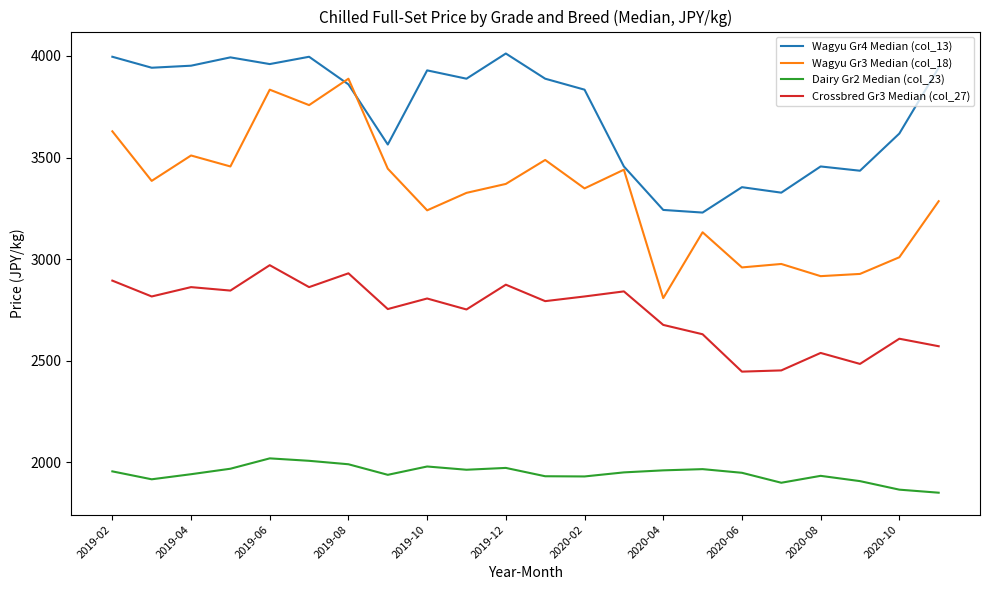

How many lines are shown in the chart?

4